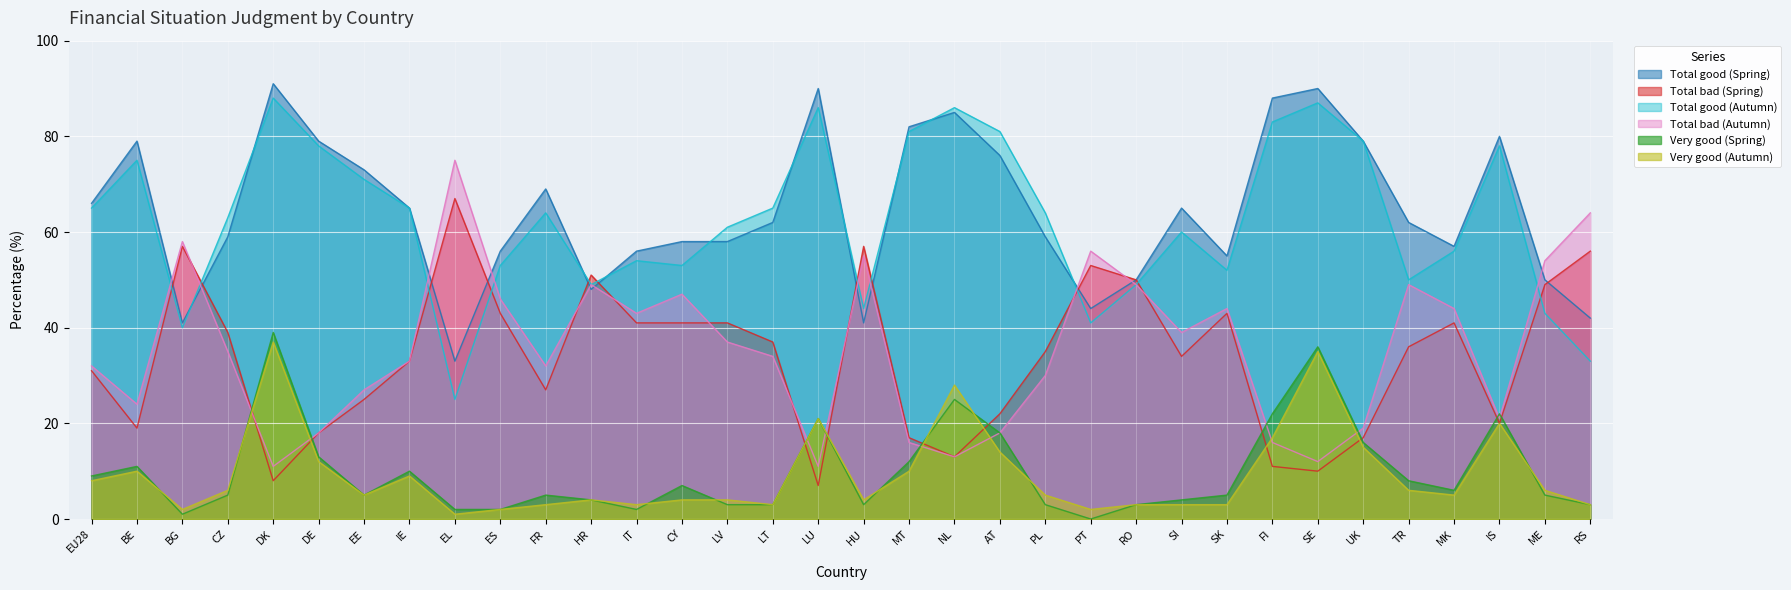

Which label corresponds to the largest value in the chart?

DK